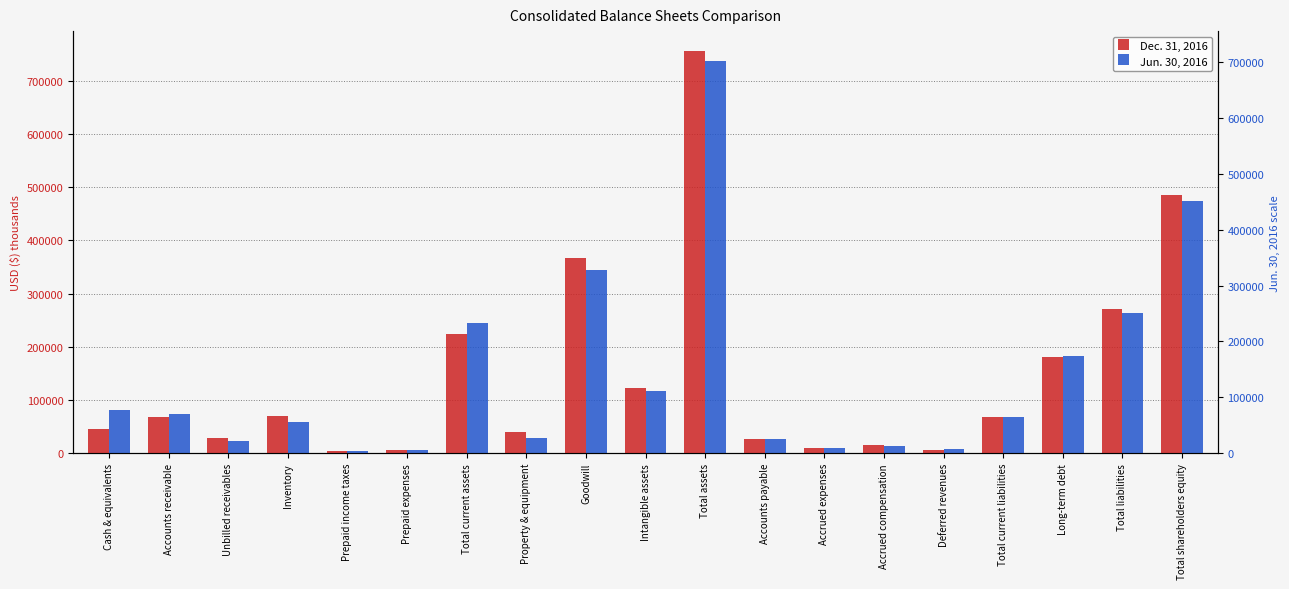

Reading left to right, transcribe all the data shown in this chart.

Dec. 31, 2016: Cash & equivalents=46185	Accounts receivable=68827	Unbilled receivables=28052	Inventory=70088	Prepaid income taxes=5049	Prepaid expenses=6646	Total current assets=224847	Property & equipment=39379	Goodwill=366791	Intangible assets=122308	Total assets=755277	Accounts payable=26236	Accrued expenses=10547	Accrued compensation=15841	Deferred revenues=5896	Total current liabilities=68520	Long-term debt=180710	Total liabilities=270561	Total shareholders equity=484716
Jun. 30, 2016: Cash & equivalents=81691	Accounts receivable=73427	Unbilled receivables=22467	Inventory=58284	Prepaid income taxes=3401	Prepaid expenses=6122	Total current assets=245392	Property & equipment=28337	Goodwill=344027	Intangible assets=116673	Total assets=736496	Accounts payable=26723	Accrued expenses=10273	Accrued compensation=13283	Deferred revenues=7365	Total current liabilities=67644	Long-term debt=182275	Total liabilities=263452	Total shareholders equity=473044